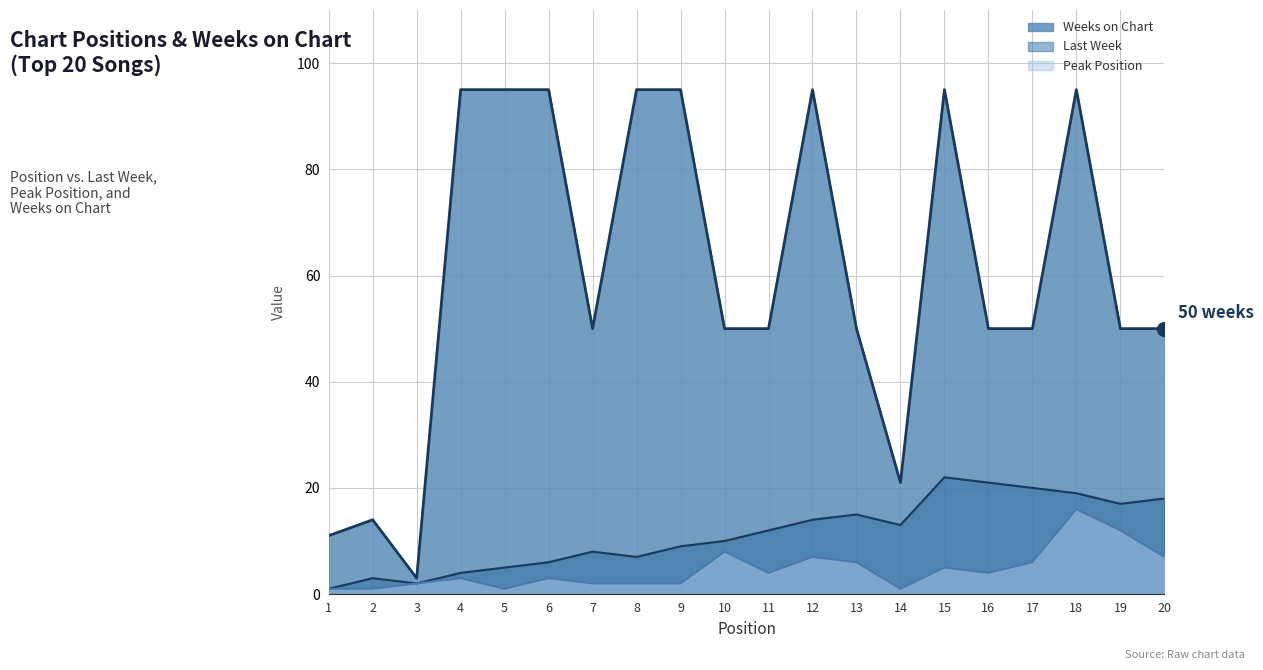

The Peak Position series shows 2 at 16. True or false?

False